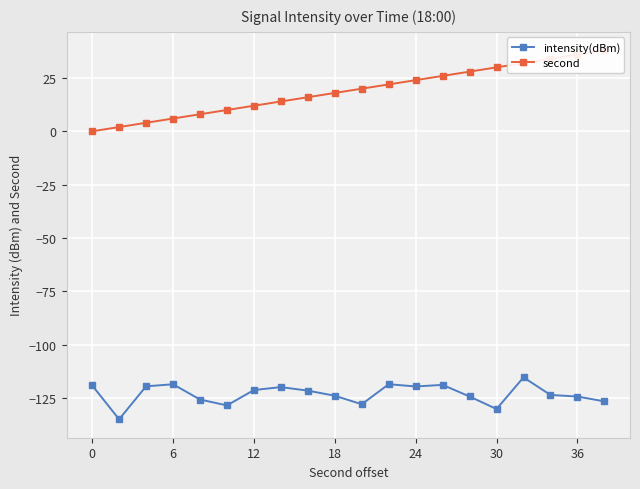

What is the maximum value for intensity(dBm)?

-115.4